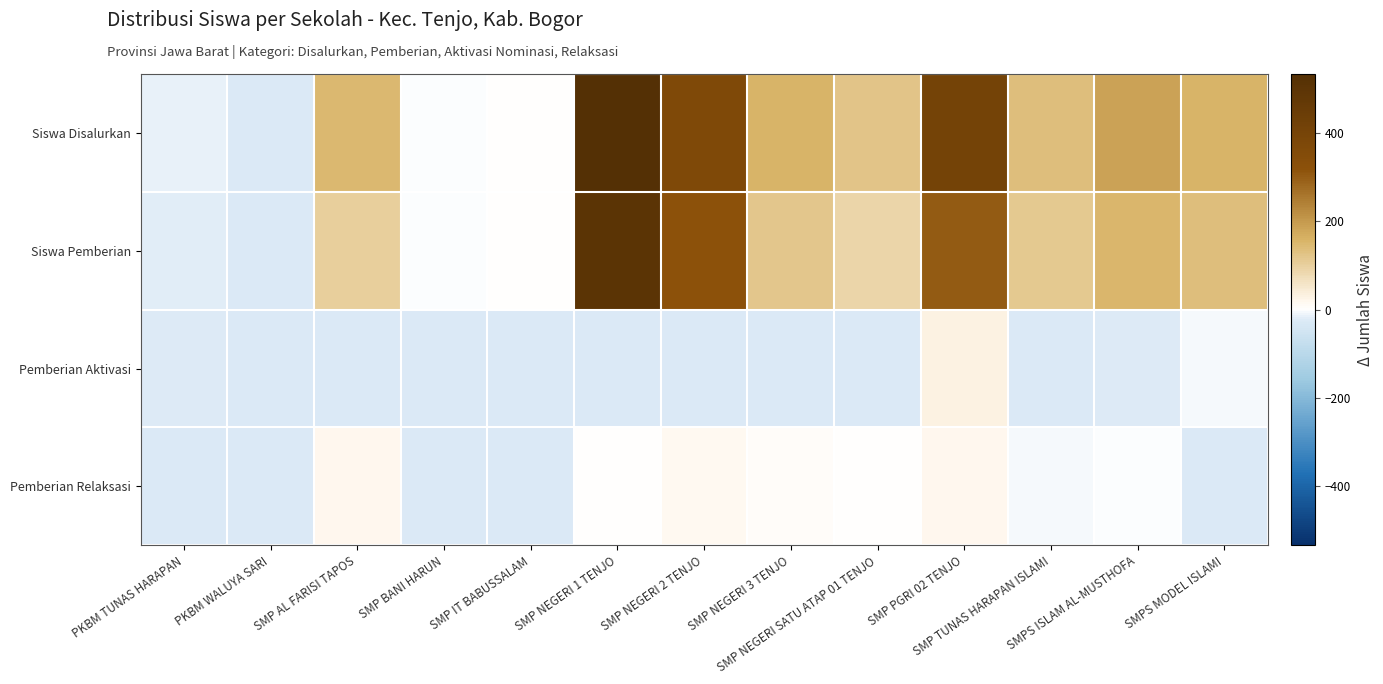

Reading right to left, extract all data points from this chart.

Siswa Disalurkan: SMPS MODEL ISLAMI=157	SMPS ISLAM AL-MUSTHOFA=186	SMP TUNAS HARAPAN ISLAMI=135	SMP PGRI 02 TENJO=408	SMP NEGERI SATU ATAP 01 TENJO=121	SMP NEGERI 3 TENJO=155	SMP NEGERI 2 TENJO=363	SMP NEGERI 1 TENJO=533	SMP IT BABUSSALAM=0	SMP BANI HARUN=-2	SMP AL FARISI TAPOS=147	PKBM WALUYA SARI=-25	PKBM TUNAS HARAPAN=-13
Siswa Pemberian: SMPS MODEL ISLAMI=134	SMPS ISLAM AL-MUSTHOFA=153	SMP TUNAS HARAPAN ISLAMI=113	SMP PGRI 02 TENJO=303	SMP NEGERI SATU ATAP 01 TENJO=88	SMP NEGERI 3 TENJO=120	SMP NEGERI 2 TENJO=319	SMP NEGERI 1 TENJO=501	SMP IT BABUSSALAM=0	SMP BANI HARUN=-2	SMP AL FARISI TAPOS=101	PKBM WALUYA SARI=-29	PKBM TUNAS HARAPAN=-20
Pemberian Aktivasi: SMPS MODEL ISLAMI=-6	SMPS ISLAM AL-MUSTHOFA=-21	SMP TUNAS HARAPAN ISLAMI=-28	SMP PGRI 02 TENJO=30	SMP NEGERI SATU ATAP 01 TENJO=-29	SMP NEGERI 3 TENJO=-29	SMP NEGERI 2 TENJO=-29	SMP NEGERI 1 TENJO=-29	SMP IT BABUSSALAM=-29	SMP BANI HARUN=-29	SMP AL FARISI TAPOS=-29	PKBM WALUYA SARI=-25	PKBM TUNAS HARAPAN=-22
Pemberian Relaksasi: SMPS MODEL ISLAMI=-29	SMPS ISLAM AL-MUSTHOFA=-4	SMP TUNAS HARAPAN ISLAMI=-8	SMP PGRI 02 TENJO=17	SMP NEGERI SATU ATAP 01 TENJO=4	SMP NEGERI 3 TENJO=6	SMP NEGERI 2 TENJO=15	SMP NEGERI 1 TENJO=3	SMP IT BABUSSALAM=-29	SMP BANI HARUN=-29	SMP AL FARISI TAPOS=17	PKBM WALUYA SARI=-29	PKBM TUNAS HARAPAN=-29